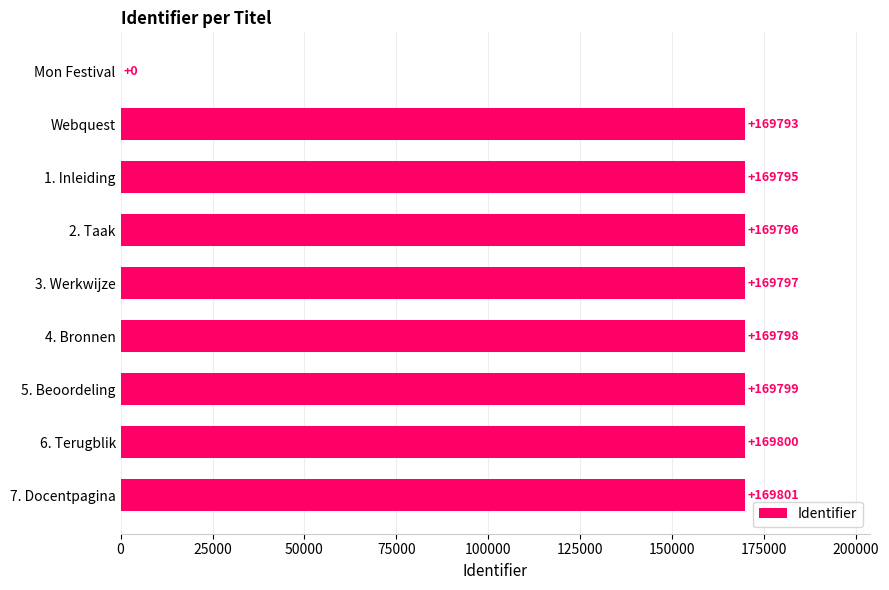

Reading top to bottom, extract all data points from this chart.

Mon Festival=0	Webquest=169793	1. Inleiding=169795	2. Taak=169796	3. Werkwijze=169797	4. Bronnen=169798	5. Beoordeling=169799	6. Terugblik=169800	7. Docentpagina=169801